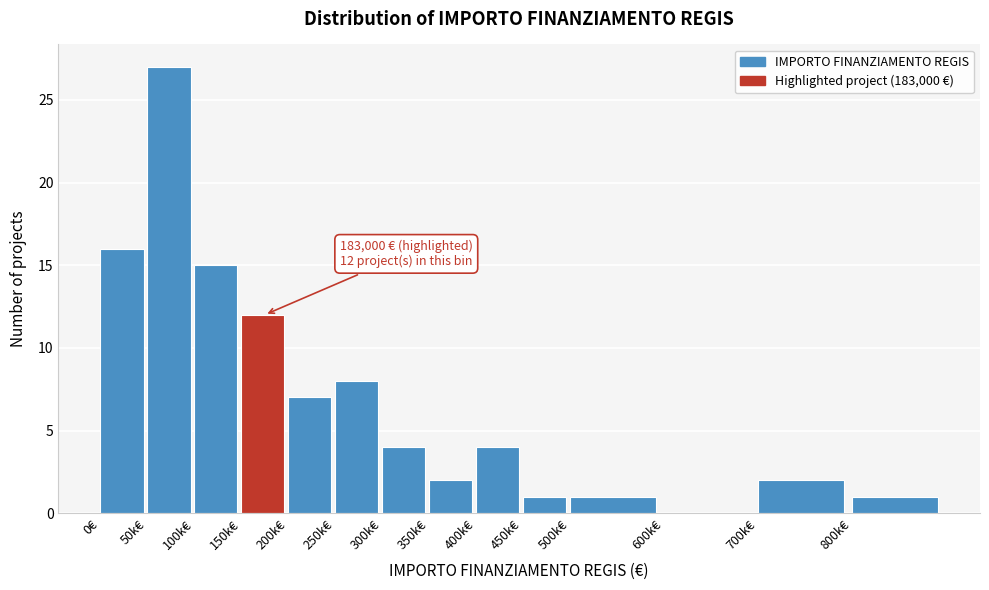

Reading left to right, extract all data points from this chart.

0€=16	50k€=27	100k€=15	150k€=12	200k€=7	250k€=8	300k€=4	350k€=2	400k€=4	450k€=1	500k€=1	600k€=0	700k€=2	800k€=1